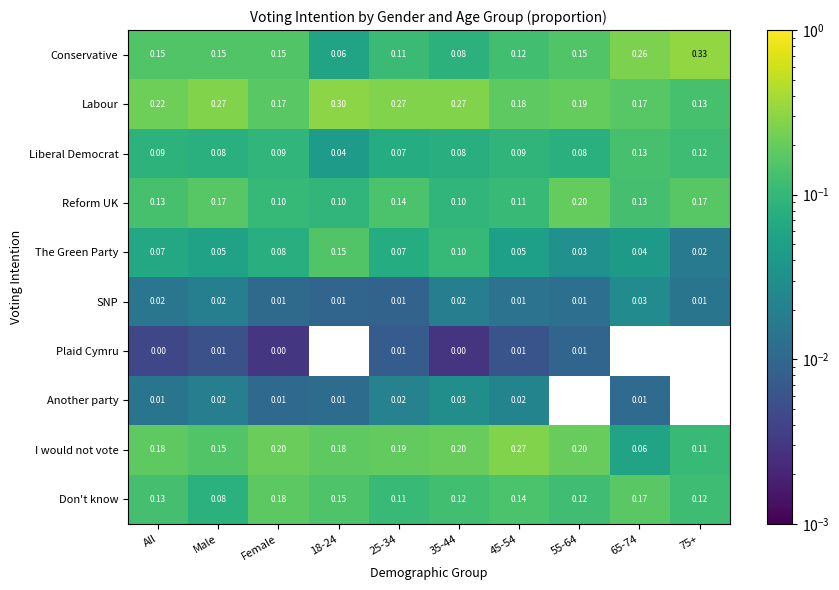

Which series has the widest spread of values?

Conservative